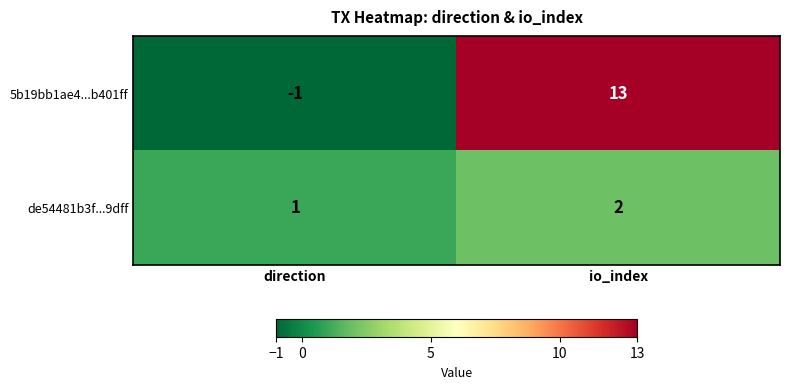

Which series has the largest total across all categories?

5b19bb1ae4...b401ff